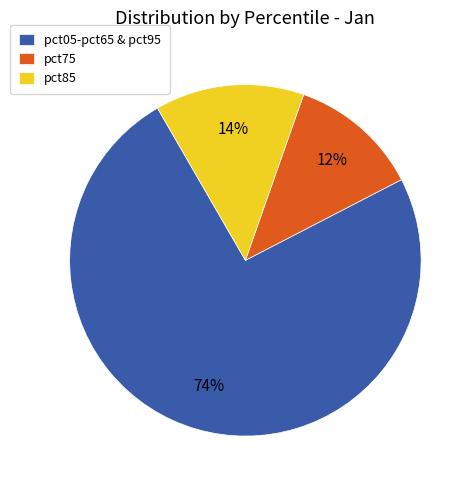

Do pct05-pct65 & pct95 and pct85 together represent more than half of the pie?

Yes